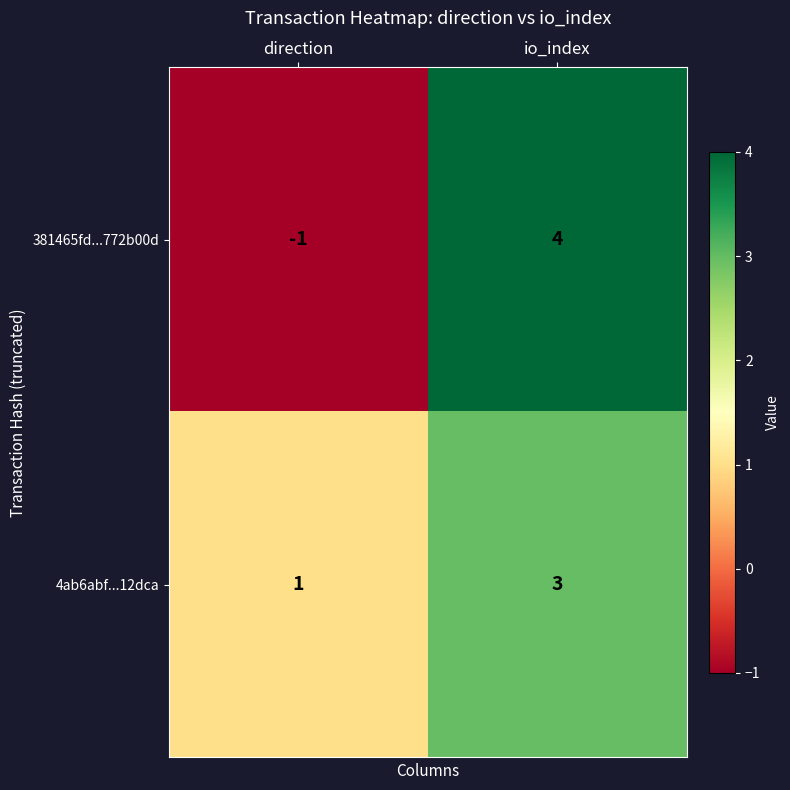

What is the greatest value displayed?

4